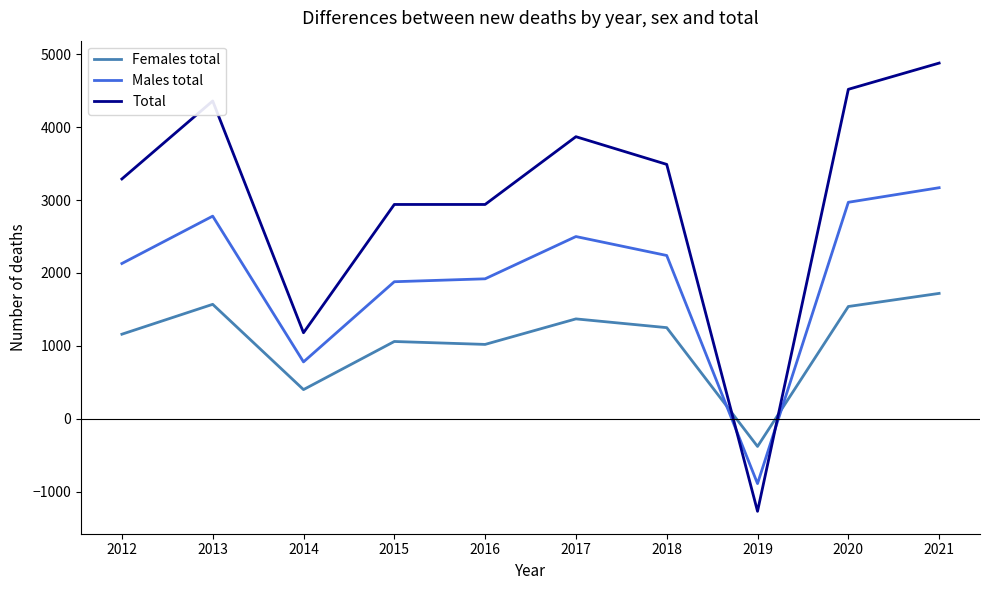

What is the highest value of the Males total series?

3170